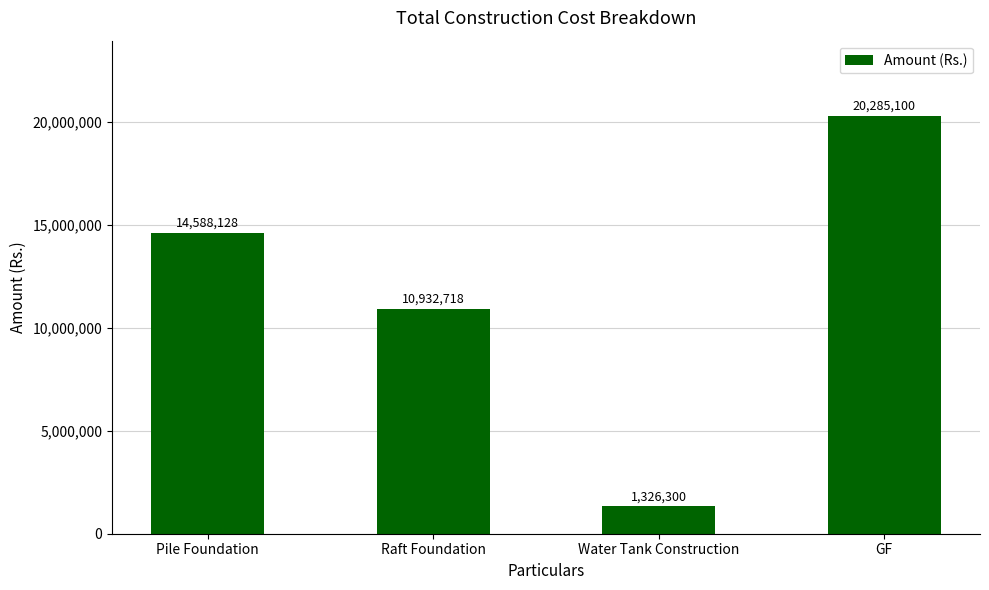

Does the chart contain stacked bars?

No